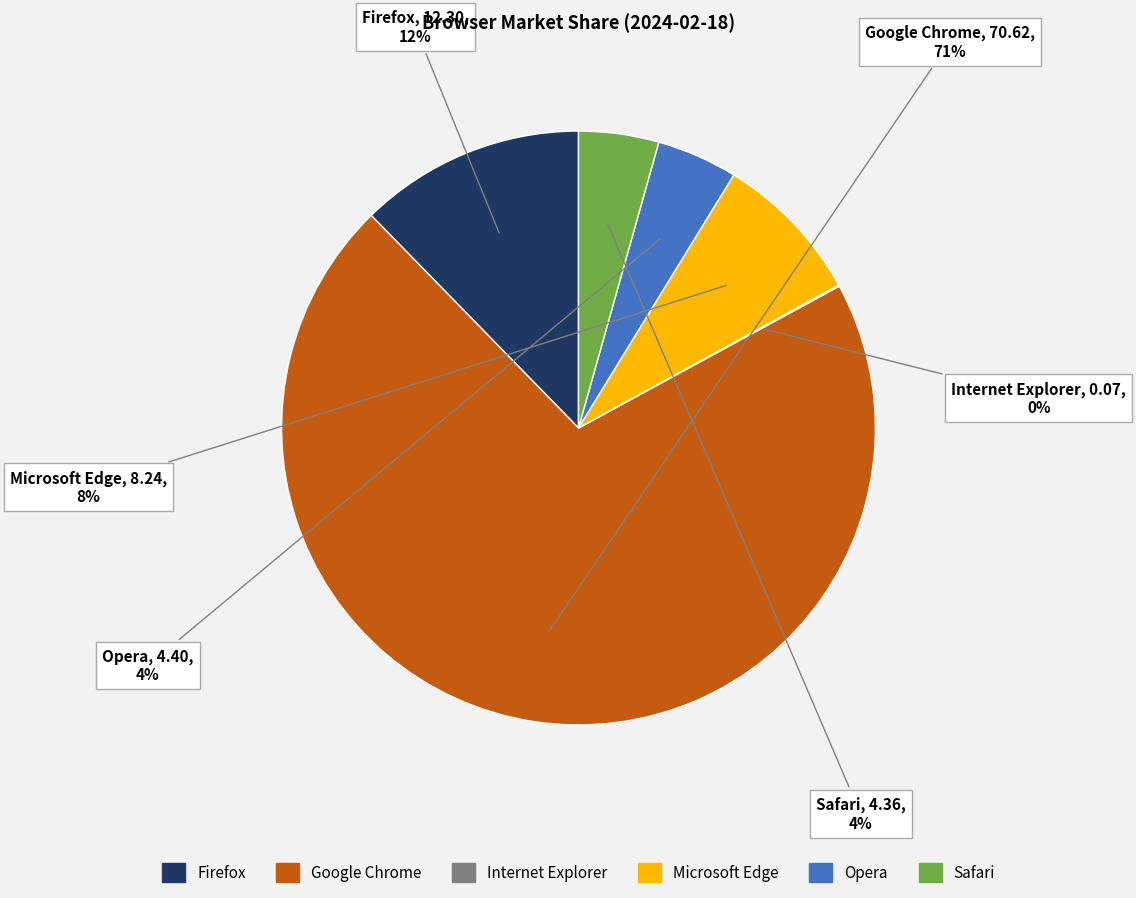

To the nearest percent, what is the difference between the Opera and Microsoft Edge slice percentages?

4%